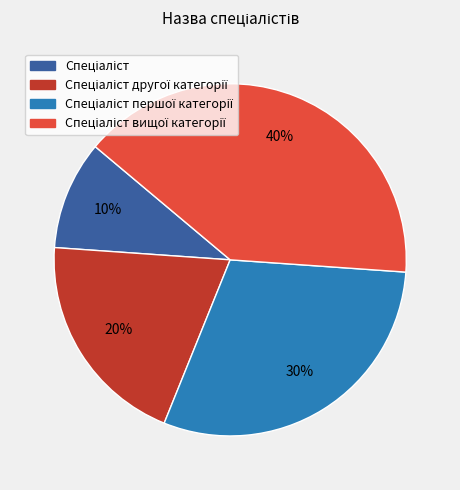

How many segments does this pie chart have?

4